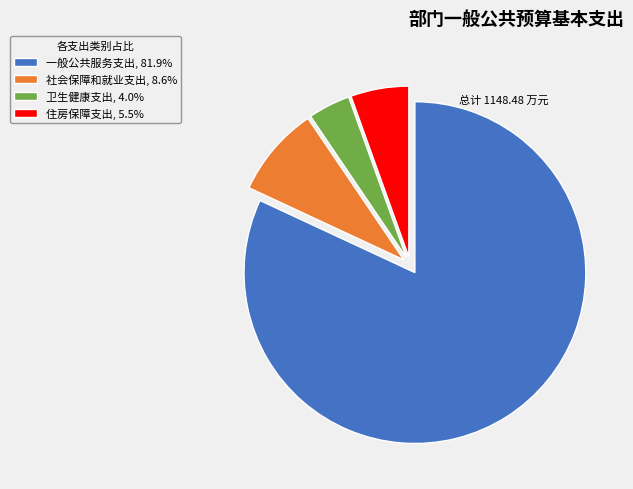

Combined, do 一般公共服务支出, 81.9% and 社会保障和就业支出, 8.6% account for over 50%?

Yes